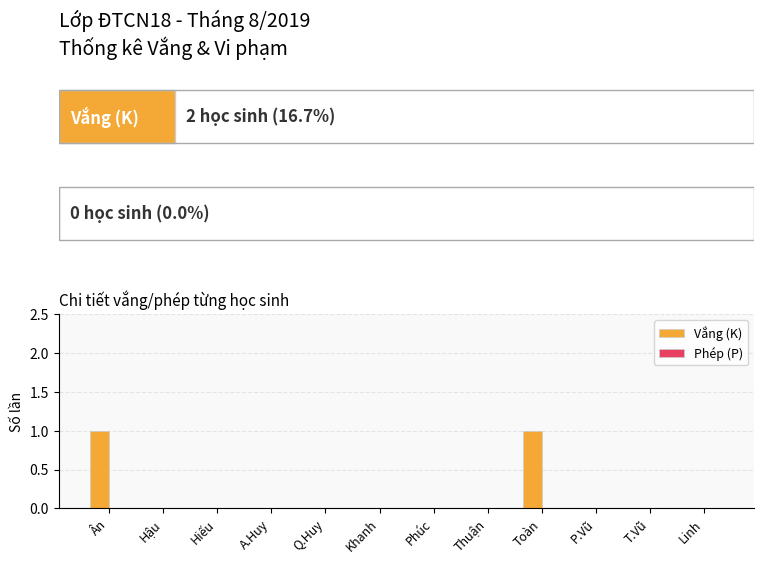

How many series are shown in this chart?

1